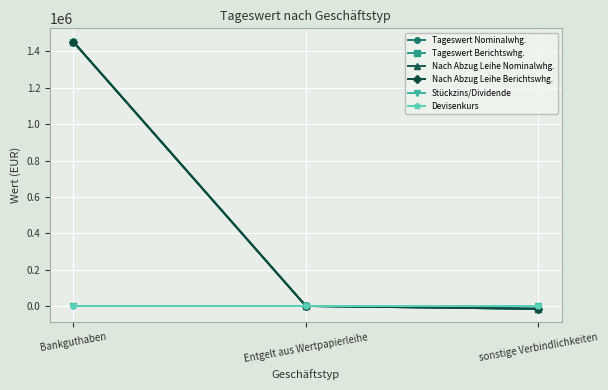

What is the difference between the highest and lowest values at Entgelt aus Wertpapierleihe?

527.8